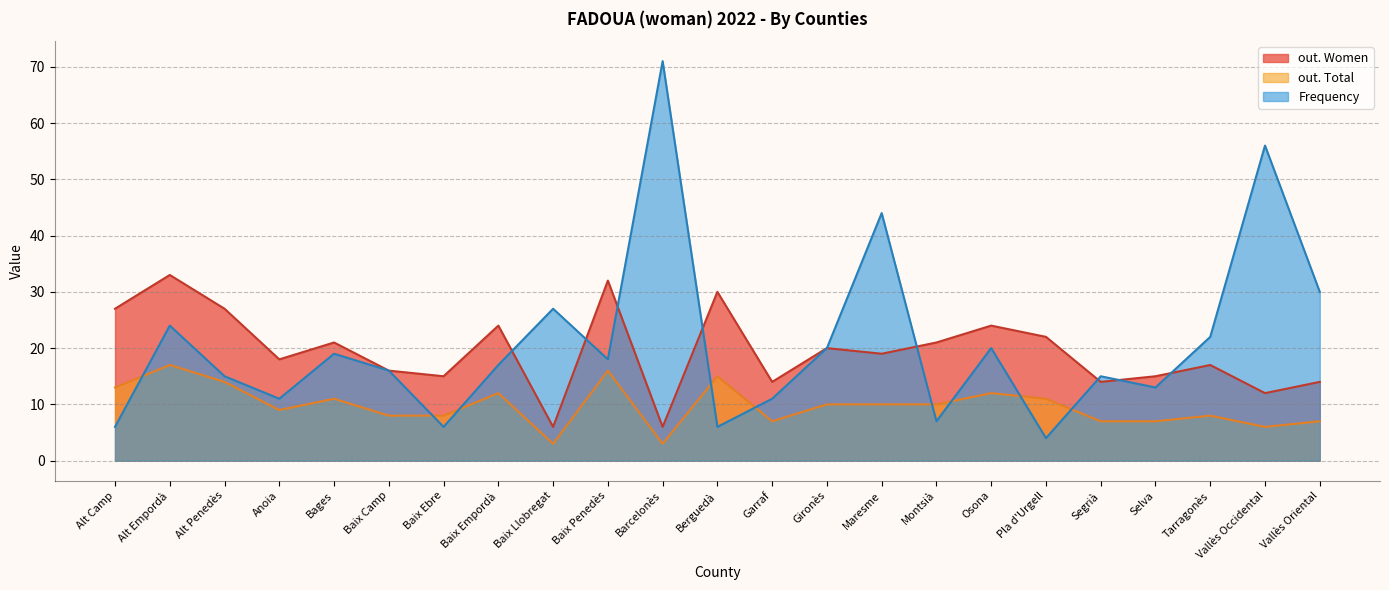

Which category has the lowest value in the out. Women series?

Baix Llobregat